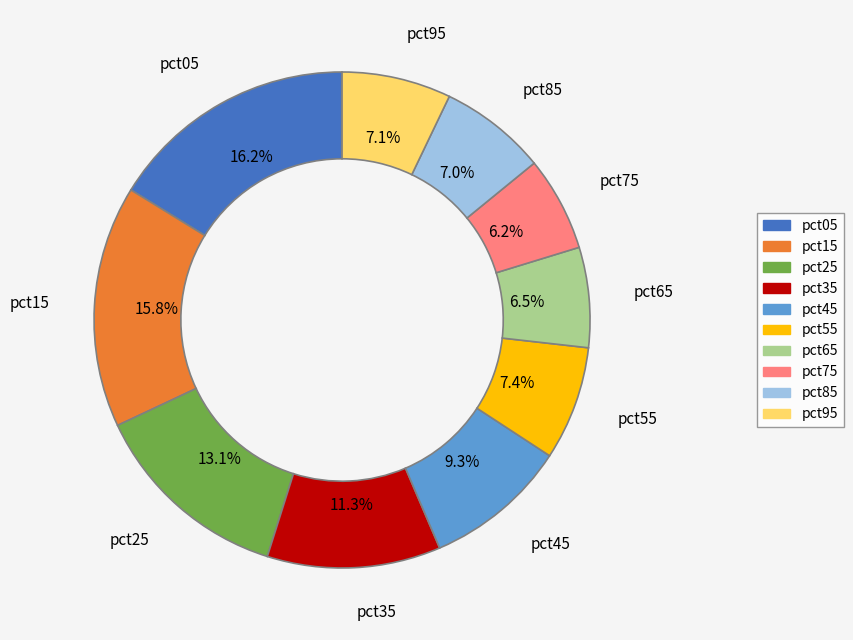

To the nearest percent, what portion does pct25 represent?

13%